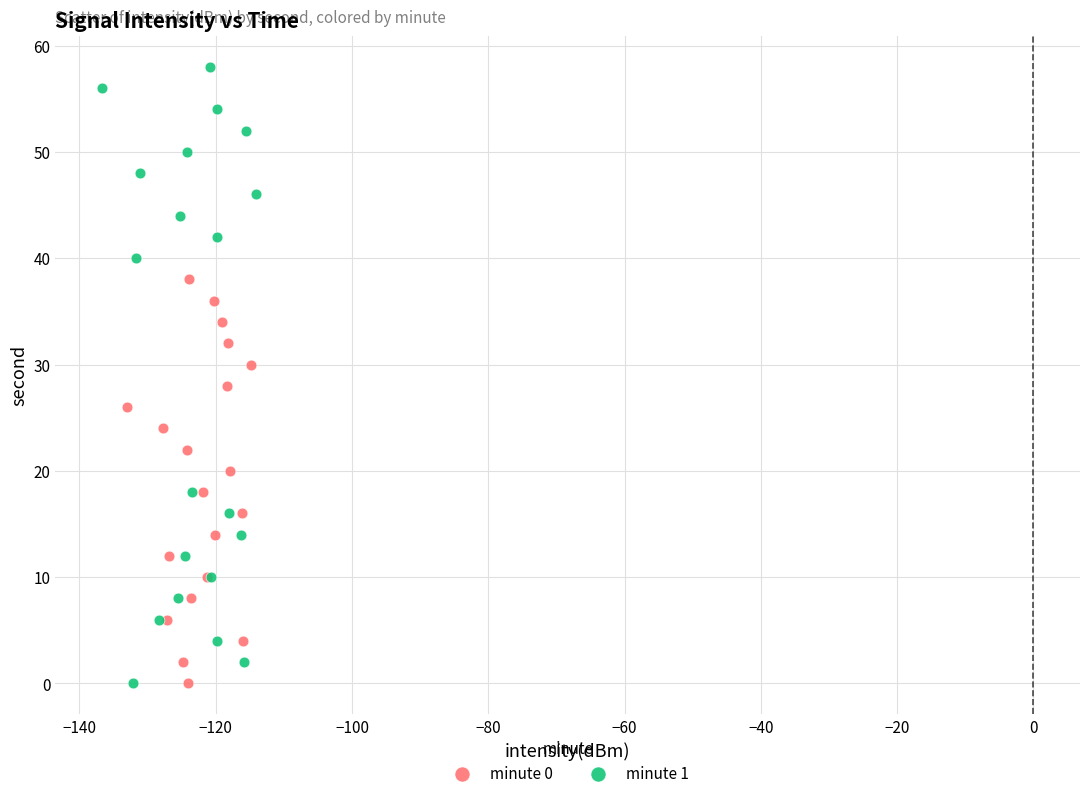

What are all the series names shown in the legend?

minute 0, minute 1